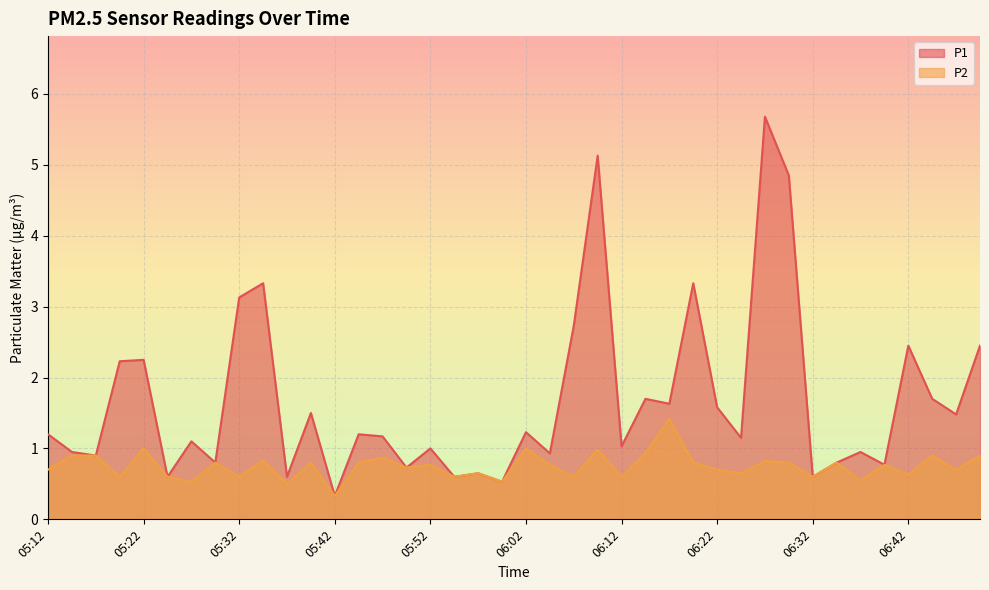

Rank the series at 05:12 from highest to lowest value.

P1, P2